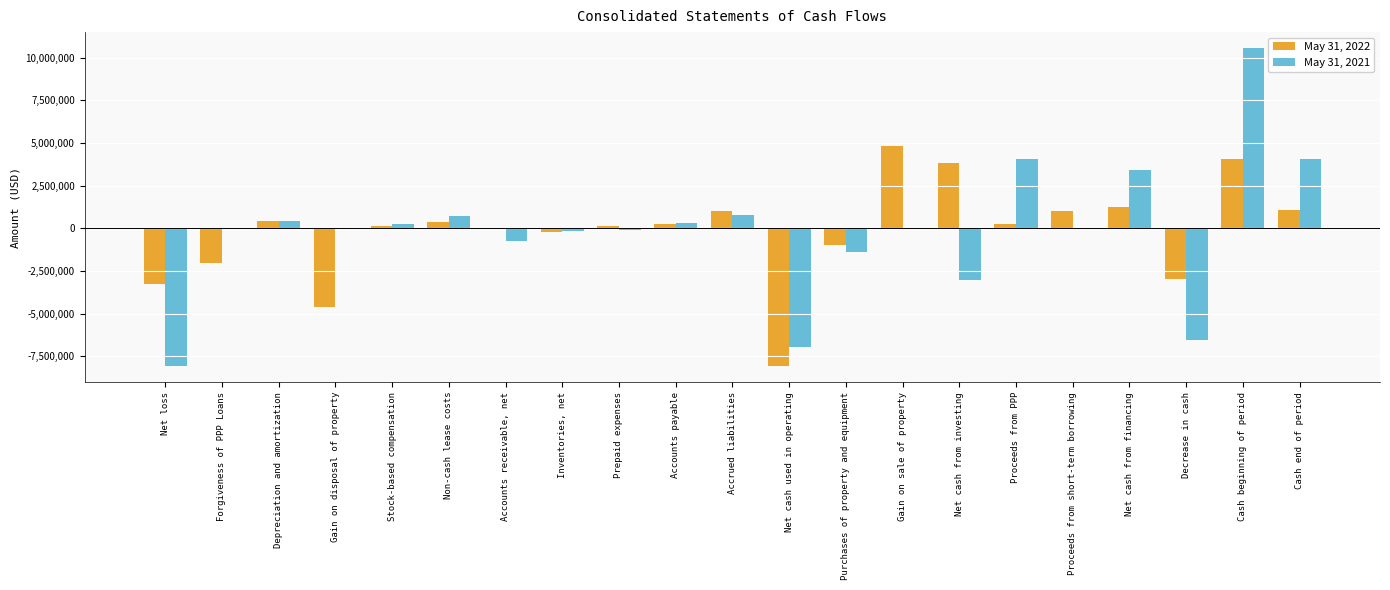

What is the sum of all May 31, 2021 values?

-2284442